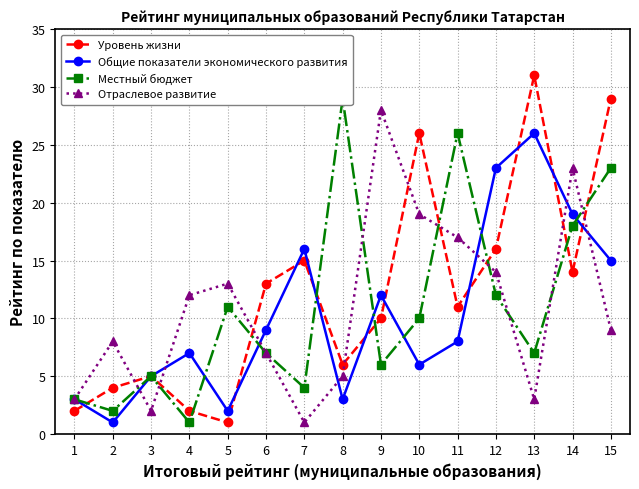

Does the chart display data point markers on the line(s)?

Yes